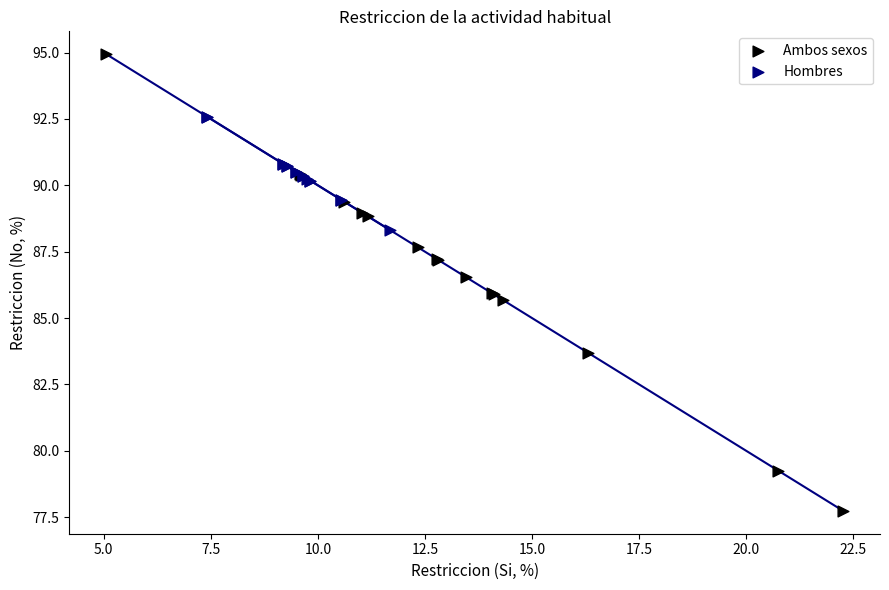

Which series has the widest spread of Y values?

Ambos sexos